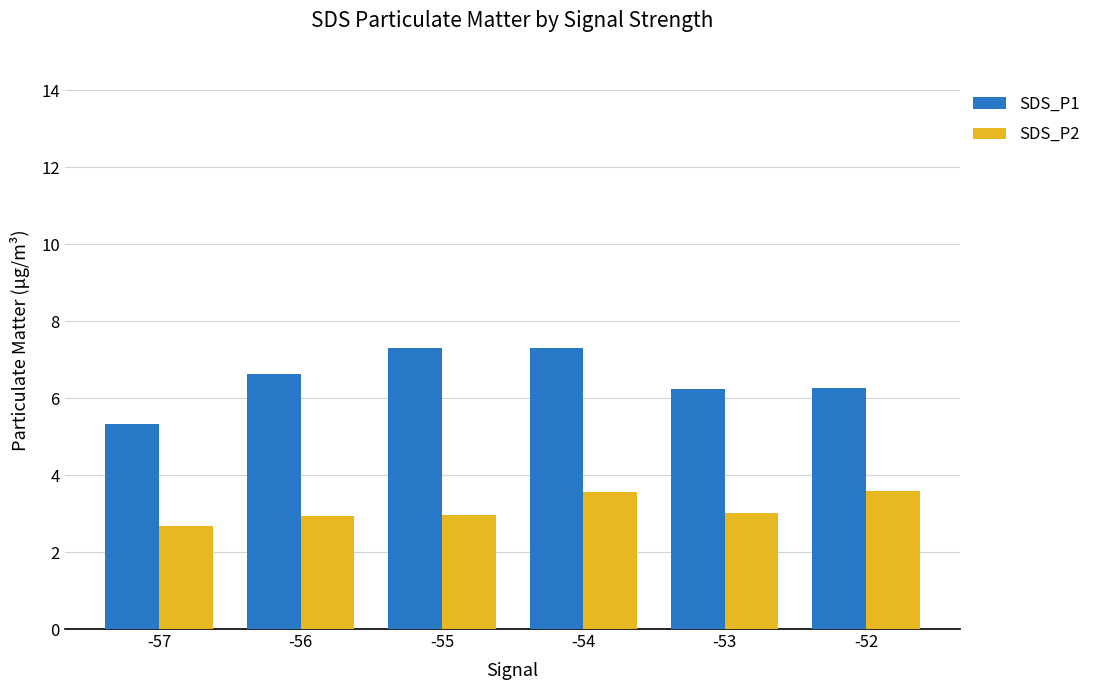

List the series in order of their peak value, highest first.

SDS_P1, SDS_P2